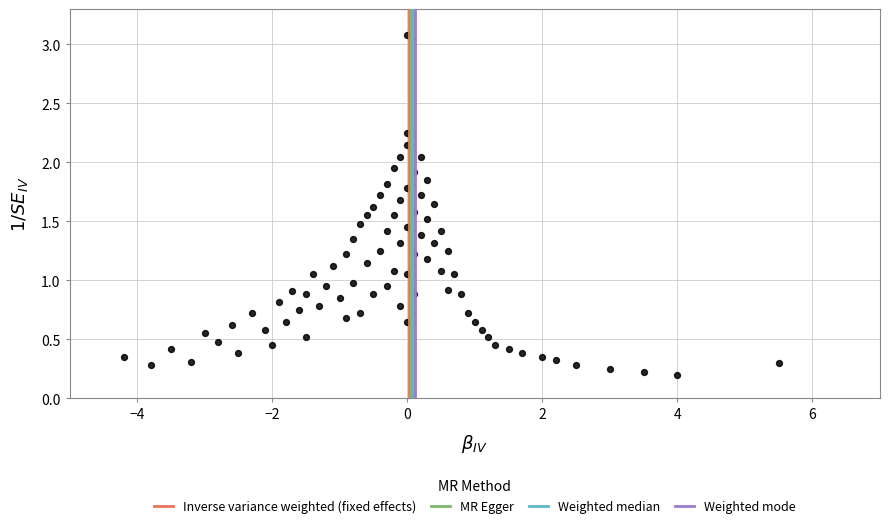

What is the range of Y values (max minus min)?

2.9